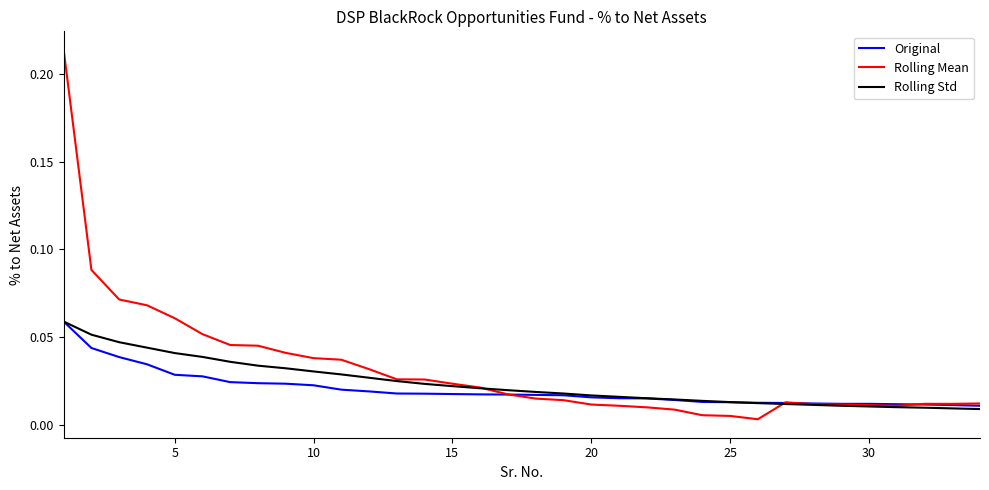

Is this an area chart (filled region under the line)?

No